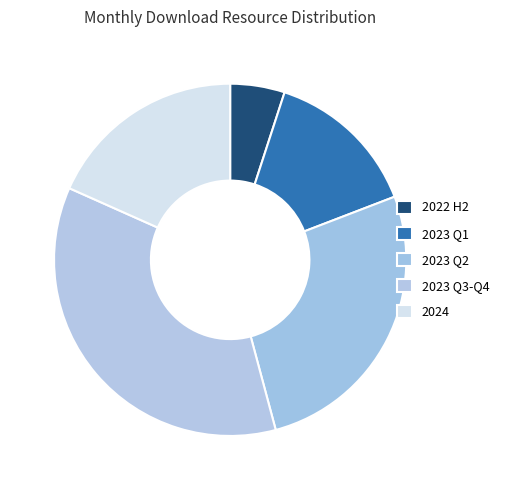

What is the largest slice in the pie chart?

2023 Q3-Q4